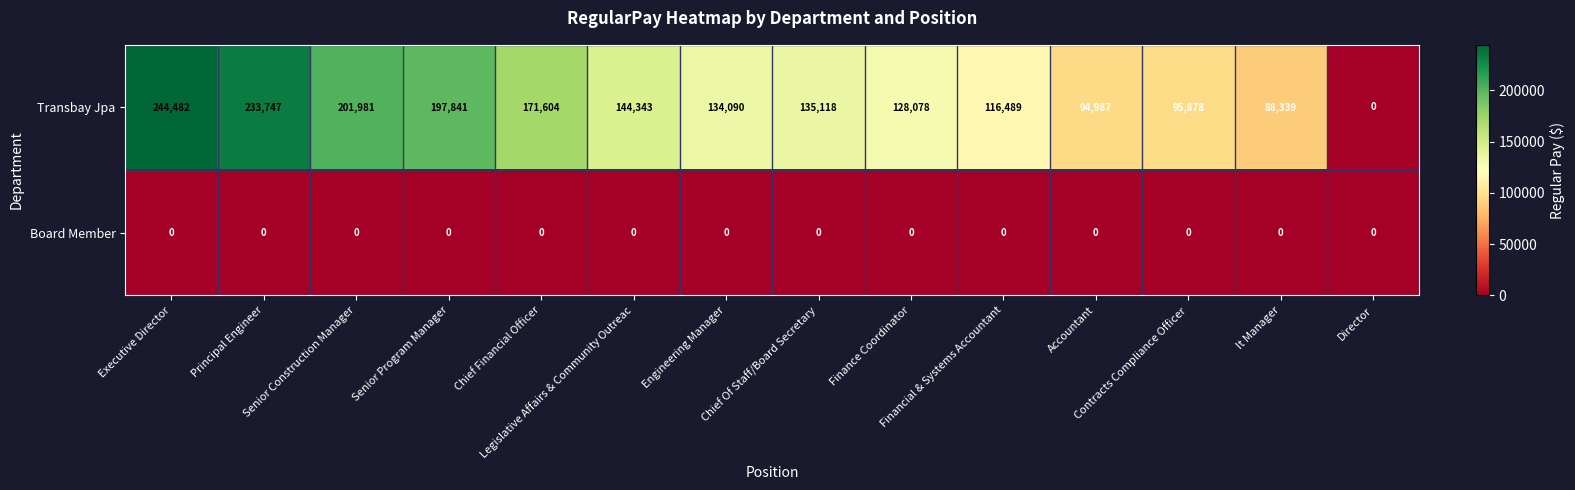

List the series in order of their overall mean, lowest first.

Board Member, Transbay Jpa